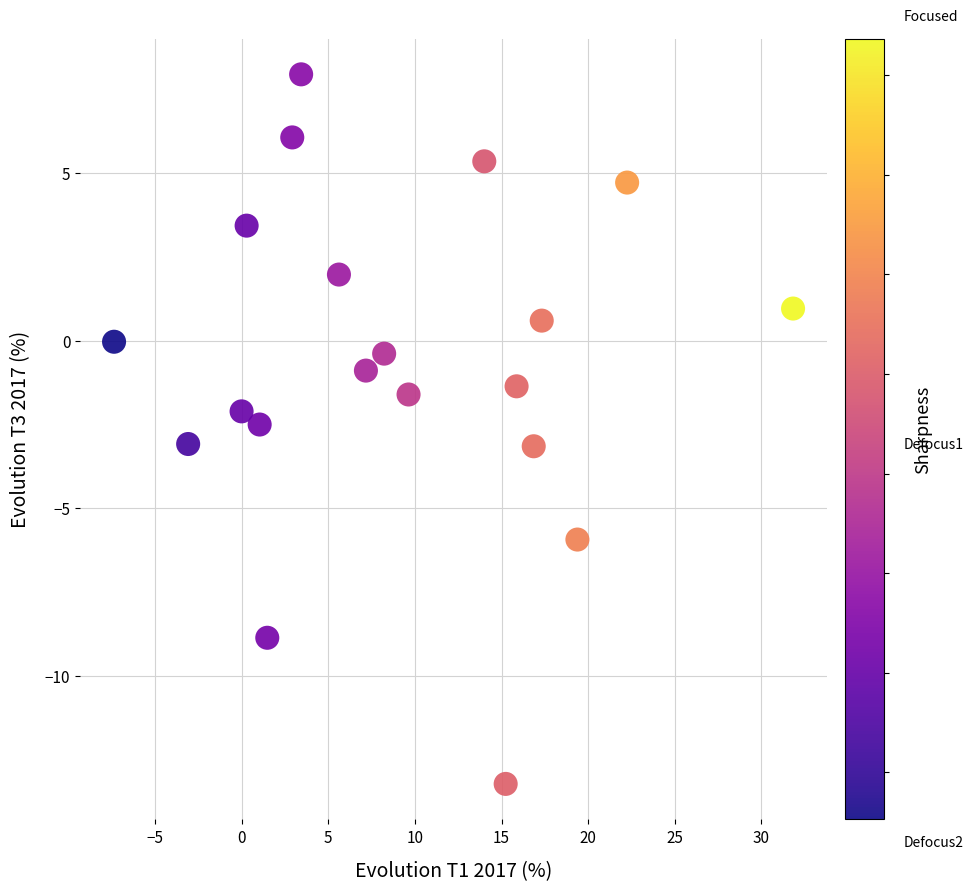

What is the range of X values (max minus min)?

39.2